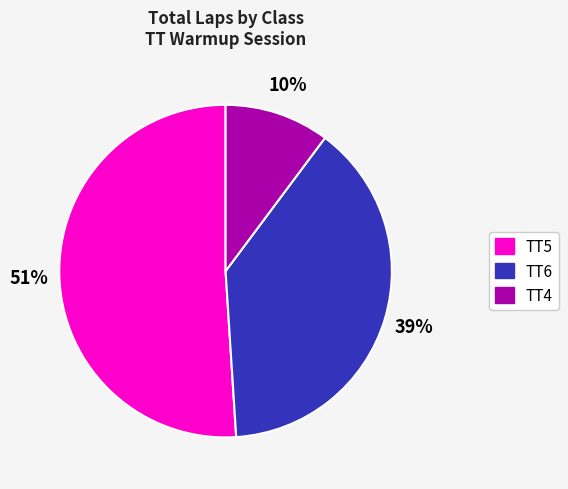

To the nearest percent, what is the average slice percentage?

33%